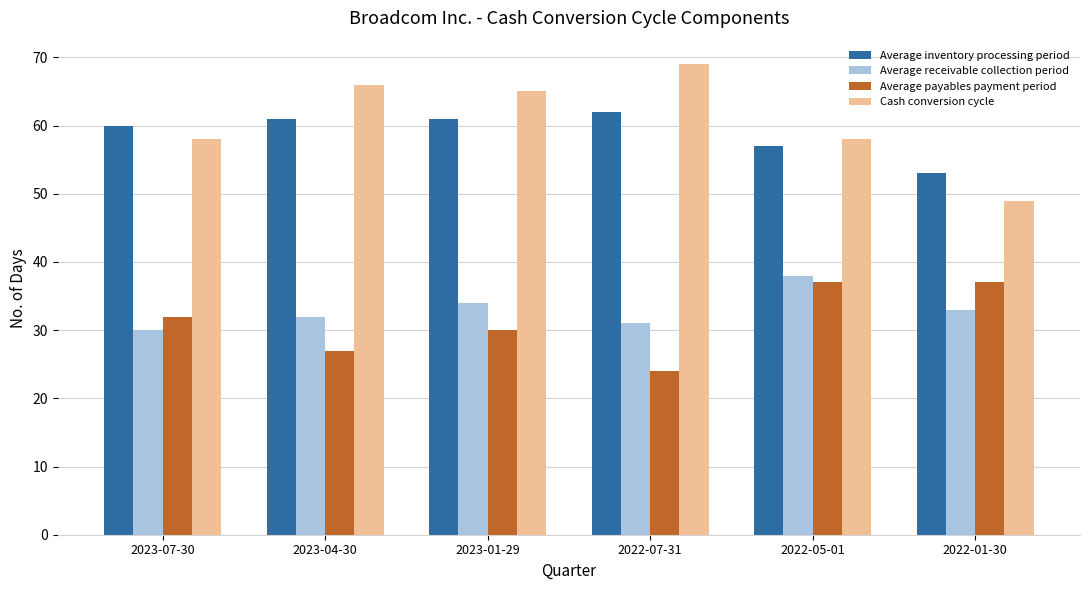

What is the total value across all series at 2022-01-30?

172